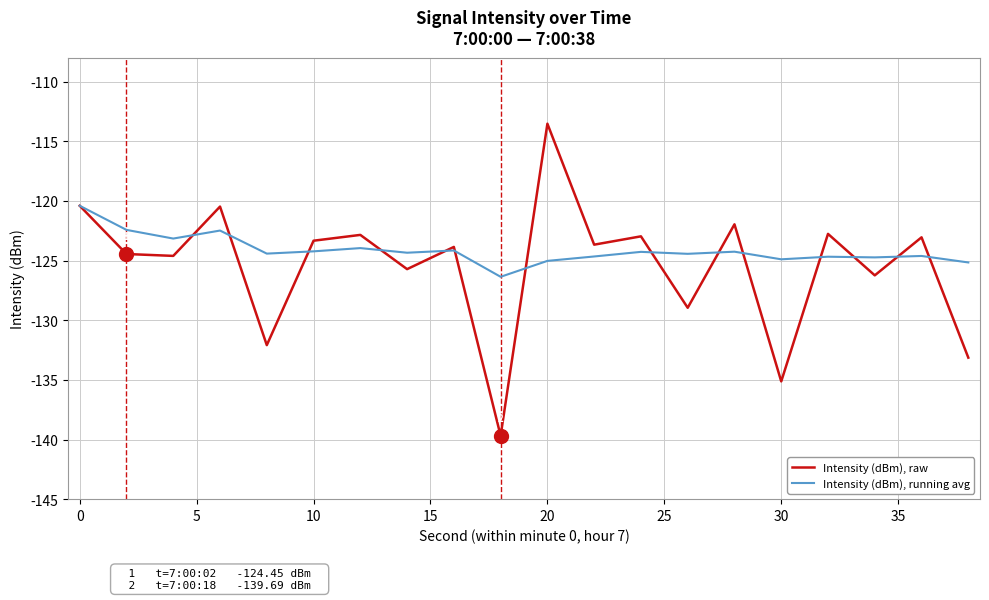

What is the difference between the maximum and second lowest values in the Intensity (dBm), raw series?

21.6